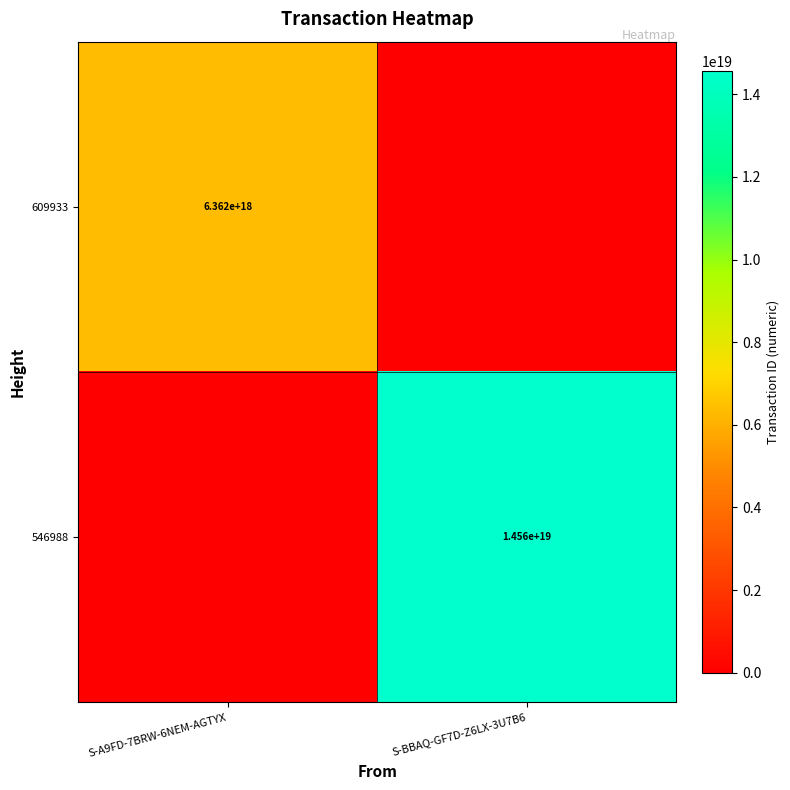

The value of 546988 at S-BBAQ-GF7D-Z6LX-3U7B6 is 10142161809619652608. True or false?

False